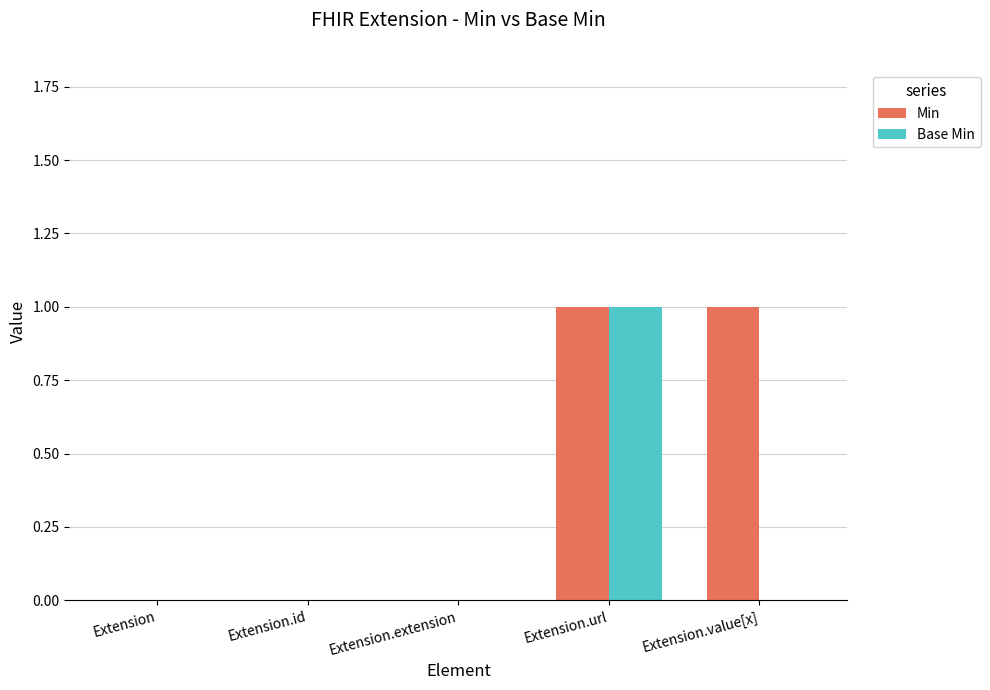

Reading left to right, what are all the values shown in this chart?

Min: 0	0	0	1	1
Base Min: 0	0	0	1	0